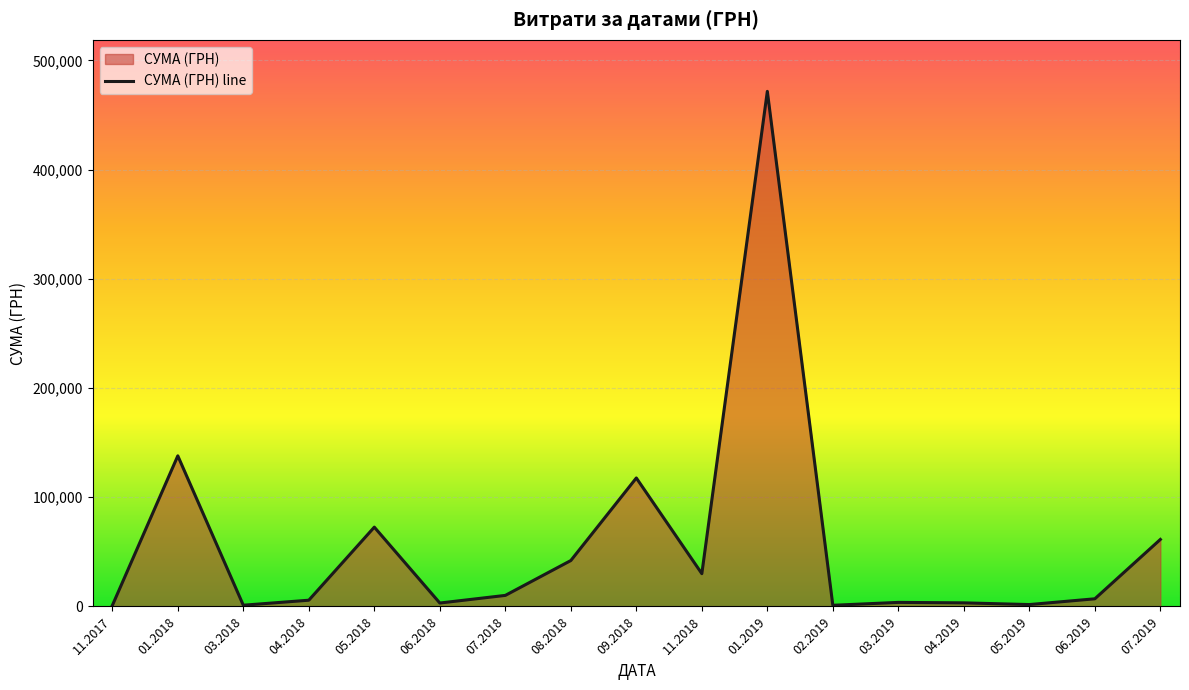

How many lines are shown in the chart?

1